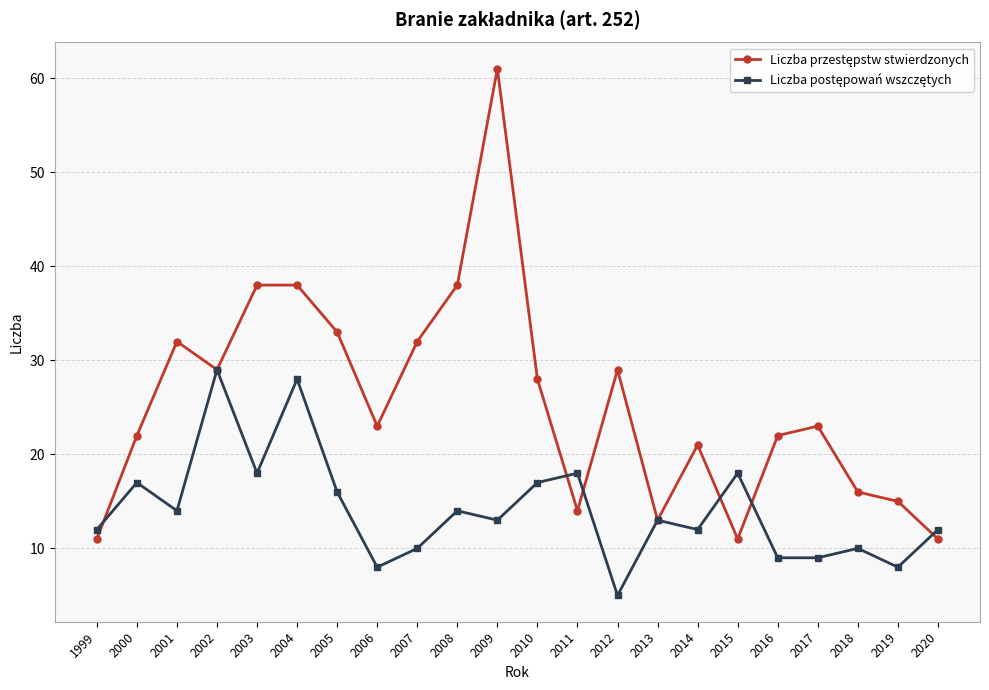

At which category is the sum across all series the highest?

2009